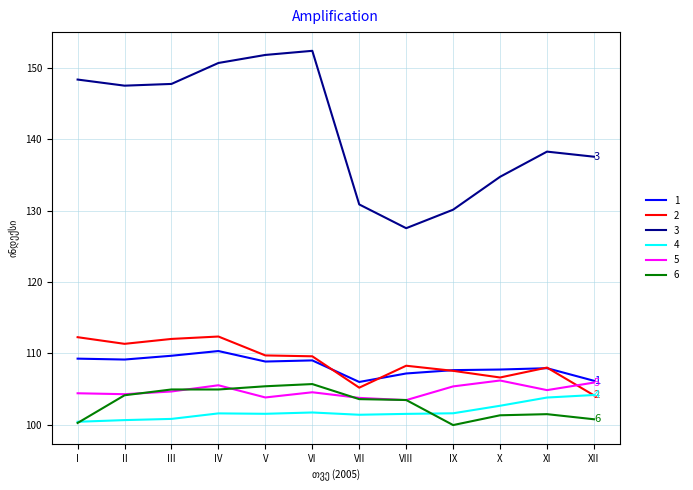

What is the greatest value displayed?

152.3